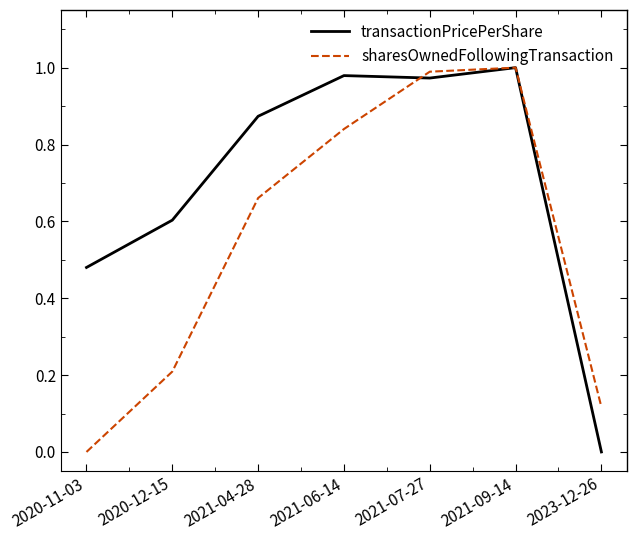

How many positive values does the sharesOwnedFollowingTransaction series have?

6